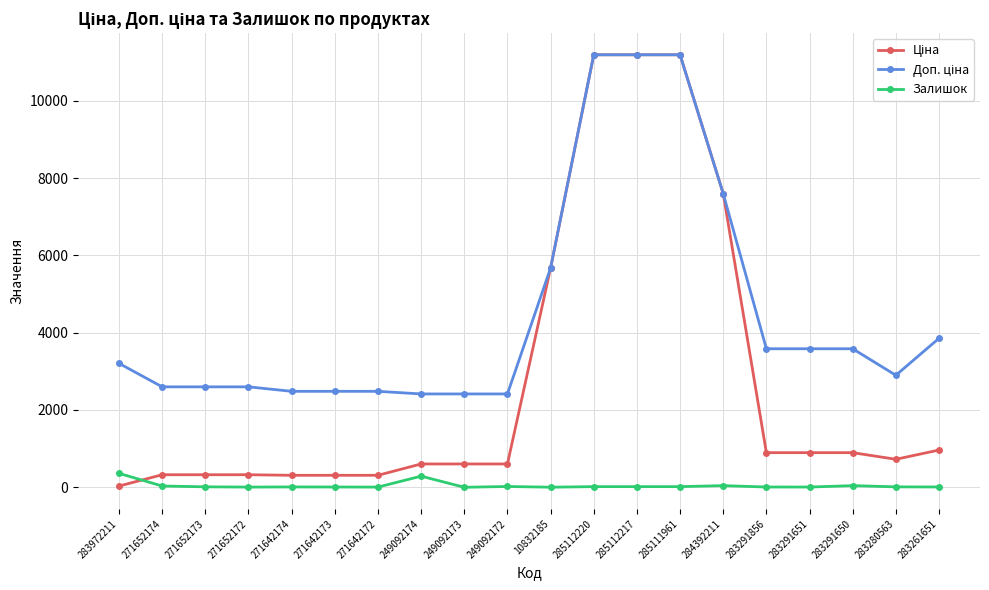

What is the maximum value shown in the chart?

11188.2